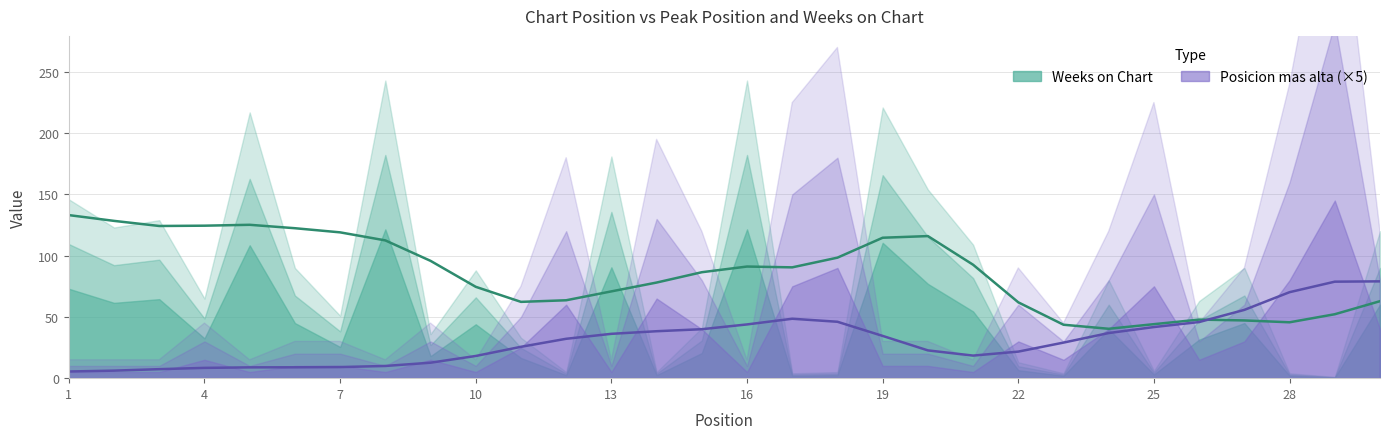

Which has a higher value, 28 or 25?

28